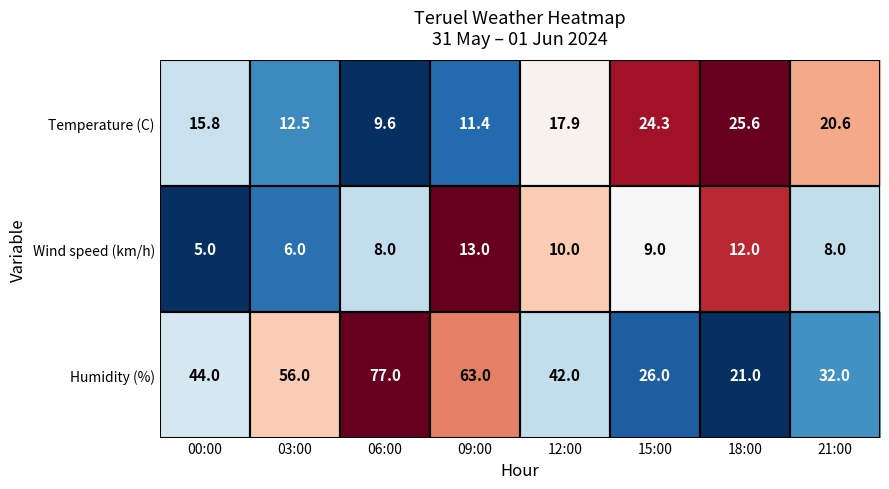

Which label corresponds to the smallest value in the chart?

00:00